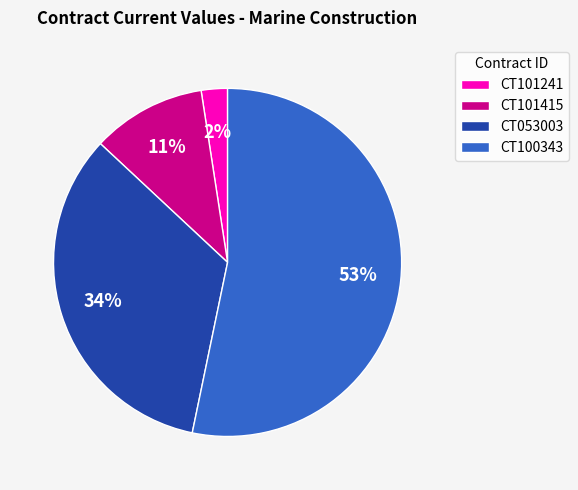

Which has a higher value, CT100343 or CT101415?

CT100343